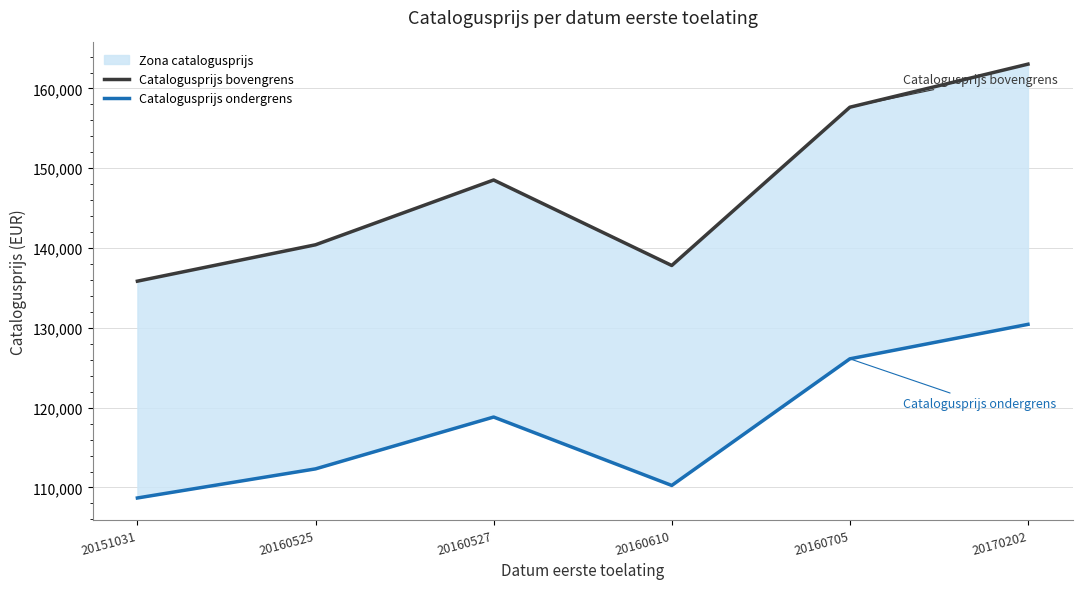

Reading left to right, what are all the values shown in this chart?

Catalogusprijs bovengrens: 135855.0	140414.0	148533.0	137819.0	157653.0	163052.0
Catalogusprijs ondergrens: 108684.0	112331.2	118826.4	110255.2	126122.4	130441.6